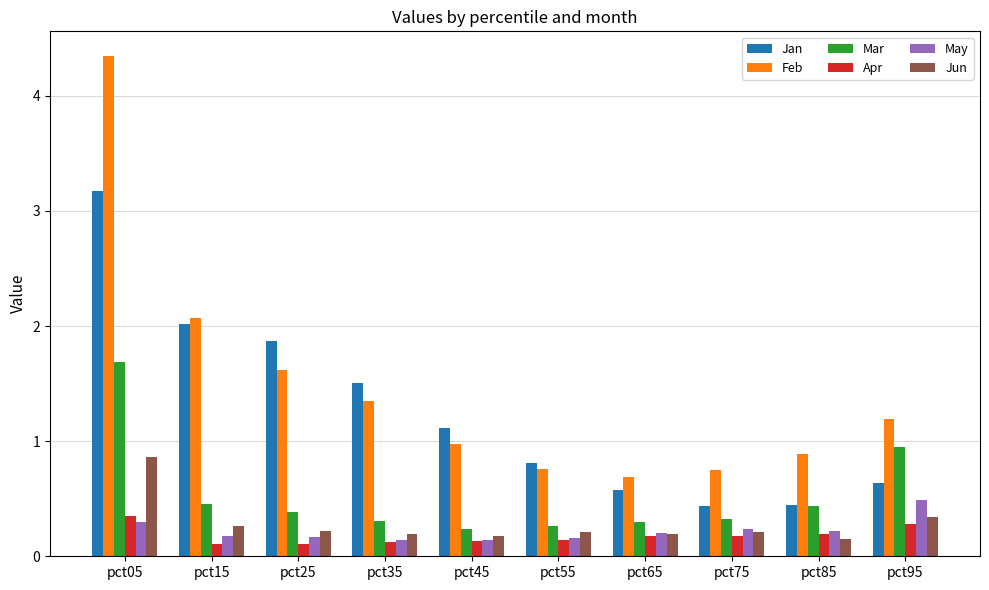

What is the sum of all Jan values?

12.6